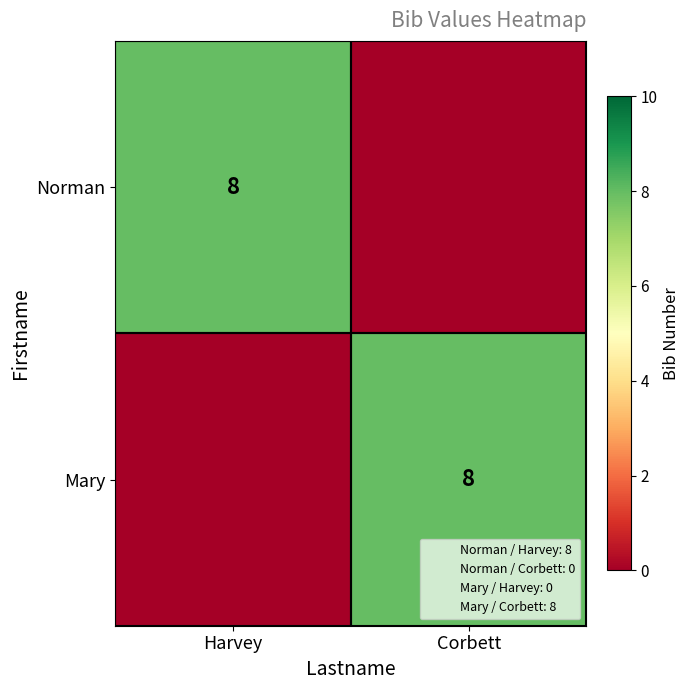

True or false: Mary has a value of 8 at Corbett.

True